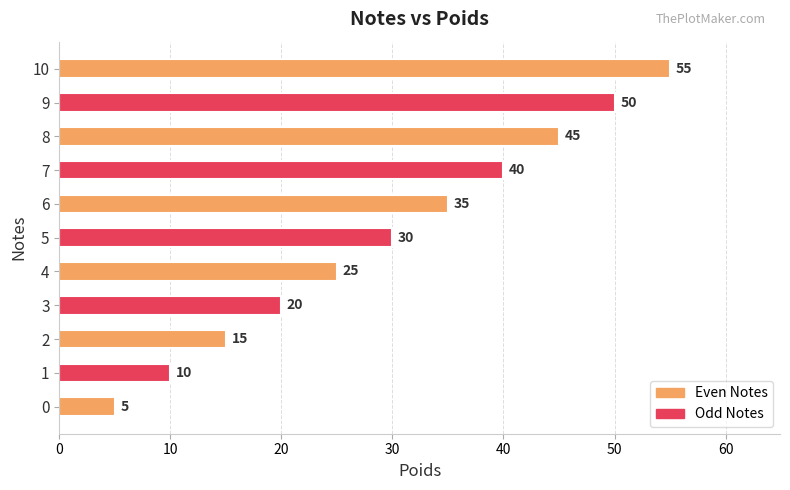

Rank the categories by value from lowest to highest.

0, 1, 2, 3, 4, 5, 6, 7, 8, 9, 10